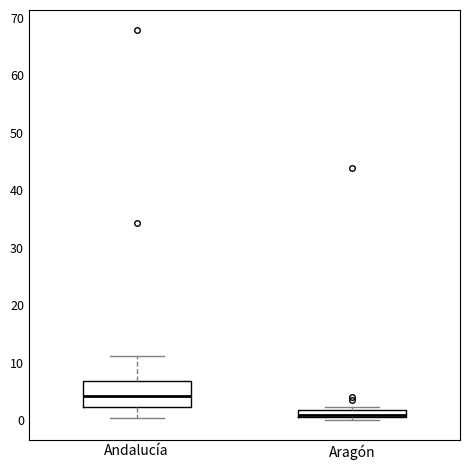

Comparing the boxes themselves (not the whiskers), which one is the tallest?

Andalucía